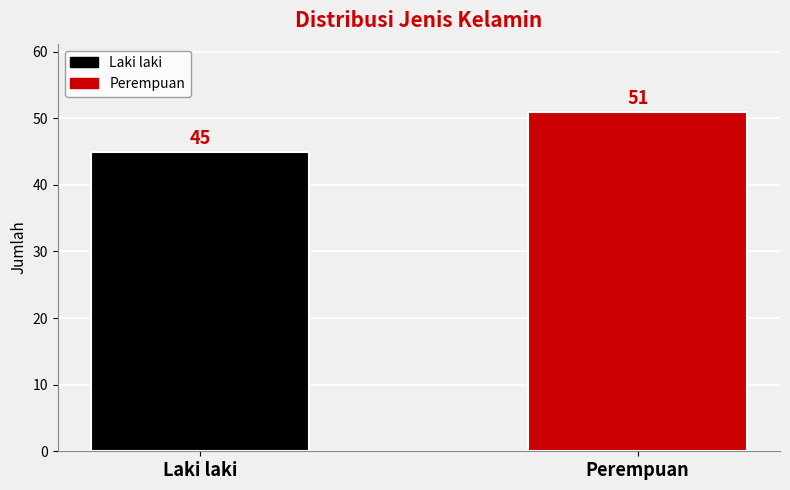

What is the sum of the values at Laki laki and Perempuan?

96